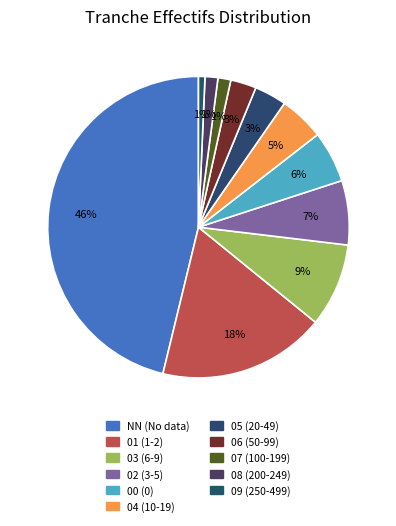

To the nearest percent, what percentage of the pie is 06?

3%